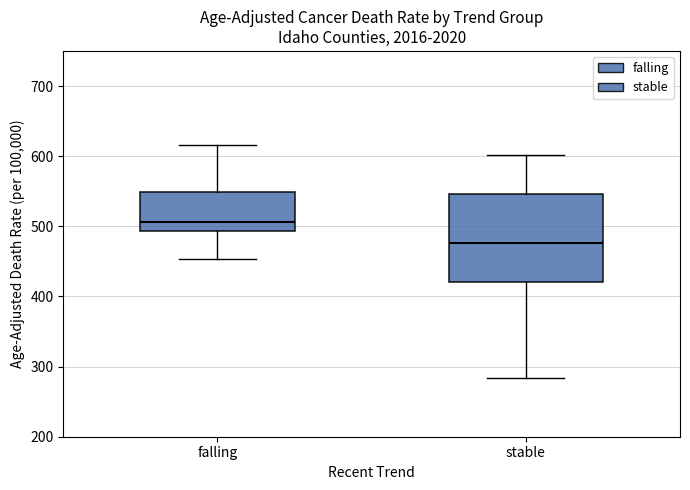

Where does the median line of the box for falling sit on the y-axis? The values are not printed on the chart, so give them approximately, as read against the axis.

510